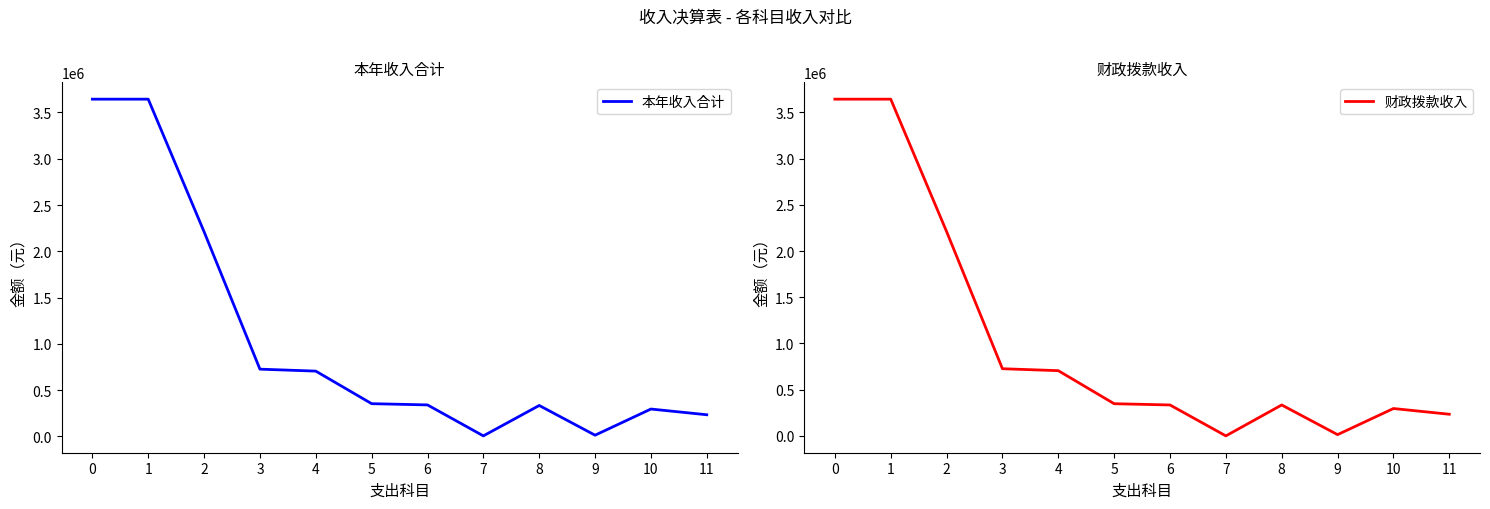

Rank the categories by 本年收入合计 value from lowest to highest.

7, 9, 11, 10, 8, 6, 5, 4, 3, 2, 0, 1